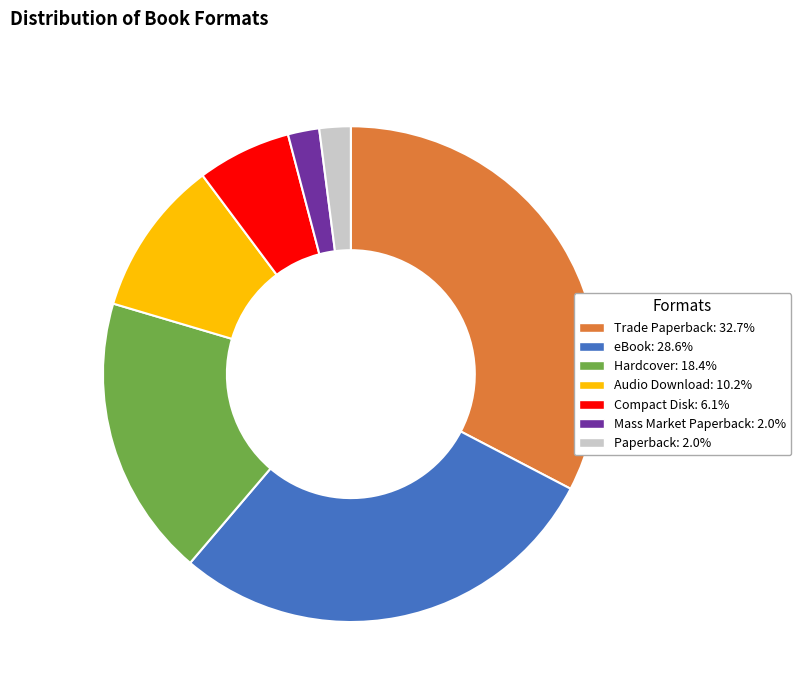

True or false: Paperback accounts for 2% of the total.

True